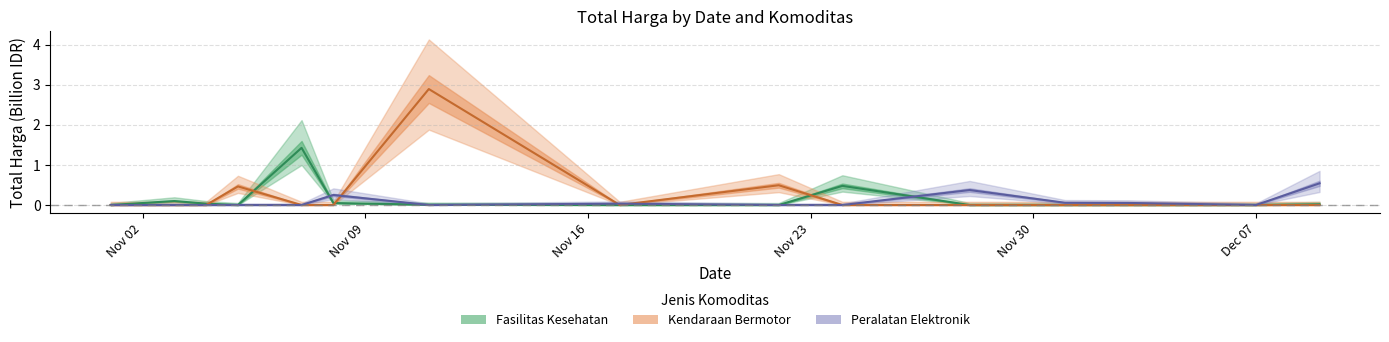

At which label is Fasilitas Kesehatan closest to 0?

2021-11-05